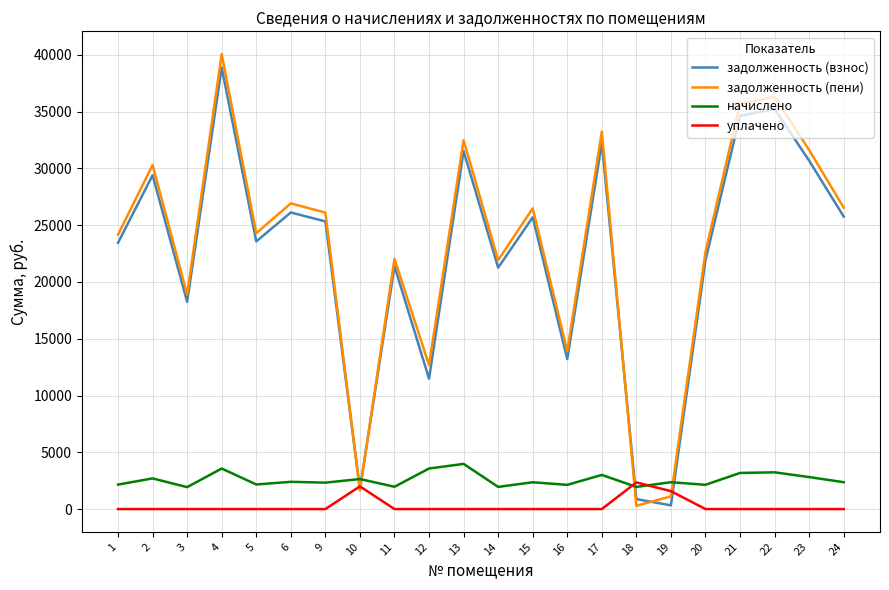

How many times do начислено and задолженность (пени) cross each other?

4